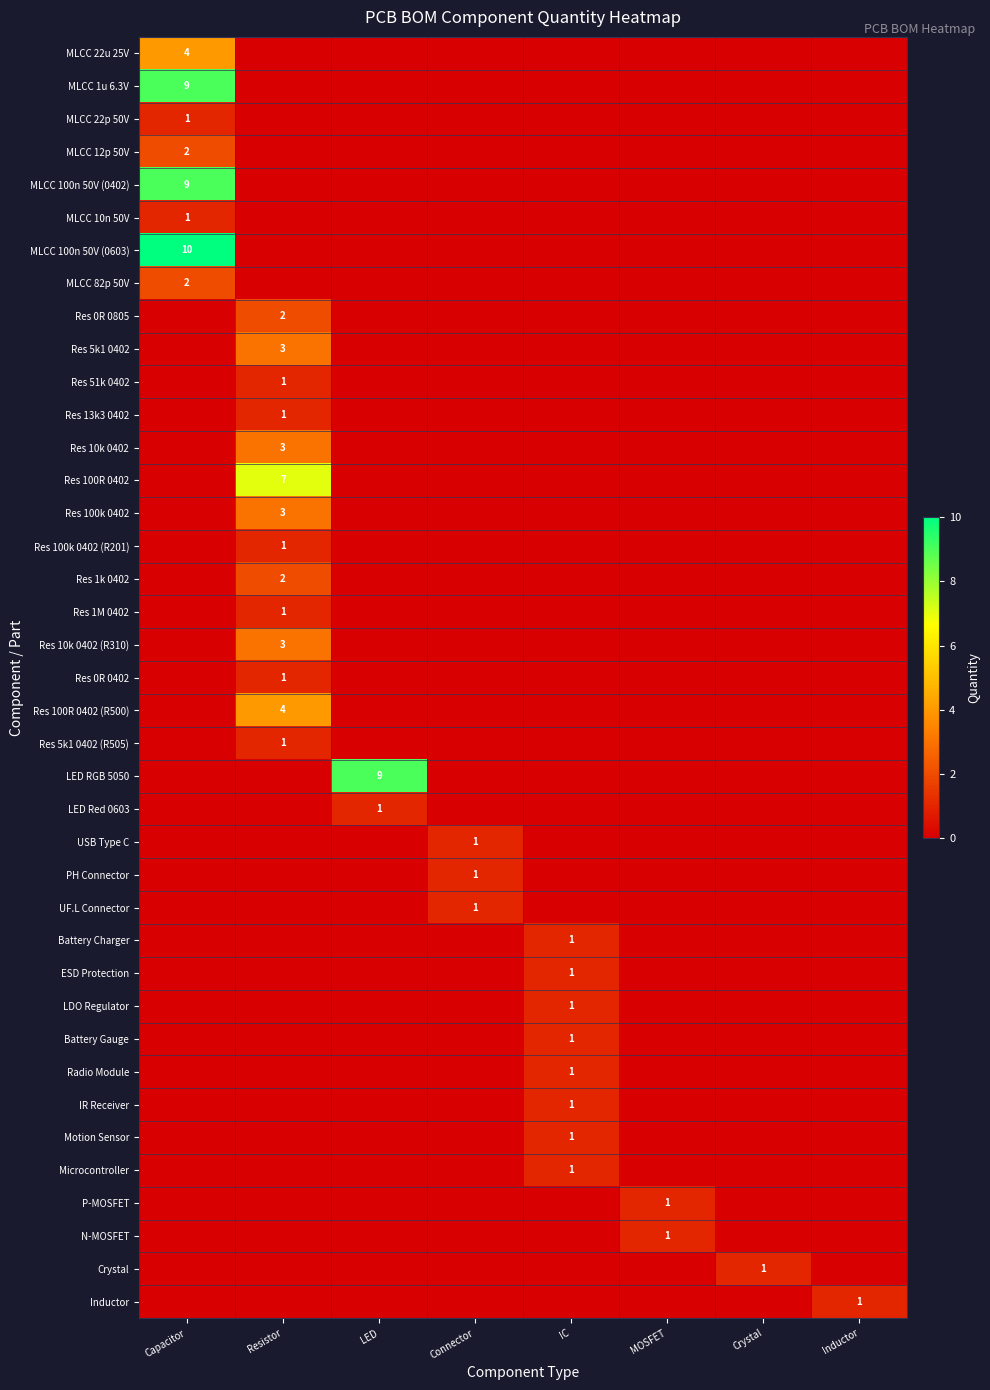

At how many categories does at least one series exceed 2?

3